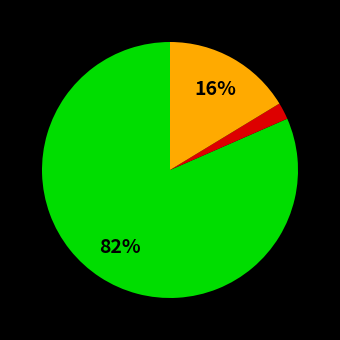

Is there a majority slice in this chart?

Yes